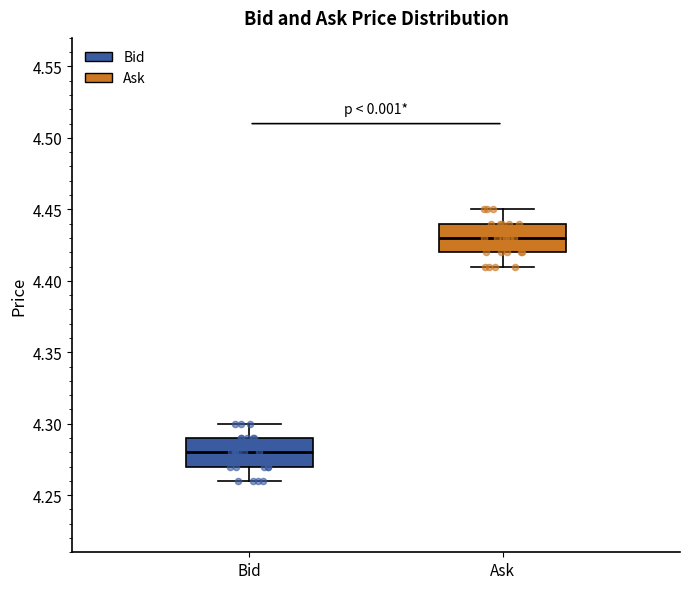

Reading left to right, read every box against the y-axis: the position of its median line, the range the box covers, and the ends of its whiskers. The values are not printed on the chart, so give them approximately, as read against the axis.

Bid: median 4.28, box 4.27 to 4.29, whiskers 4.26 to 4.30
Ask: median 4.43, box 4.42 to 4.44, whiskers 4.41 to 4.45